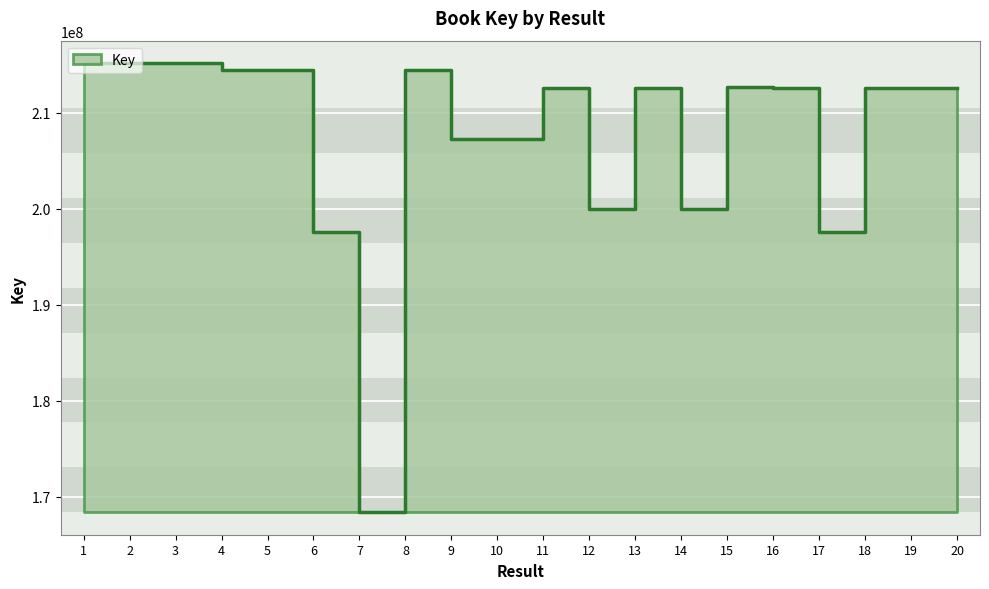

At which label does the data first exceed 212651736?

1